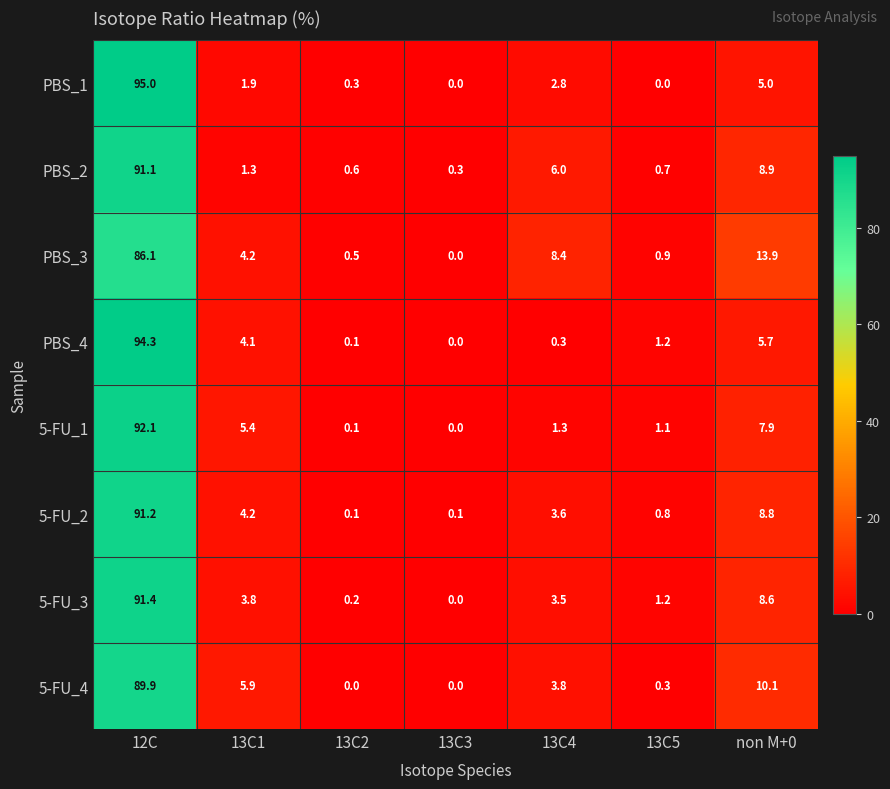

Where is PBS_4 nearest to the value 47?

non M+0